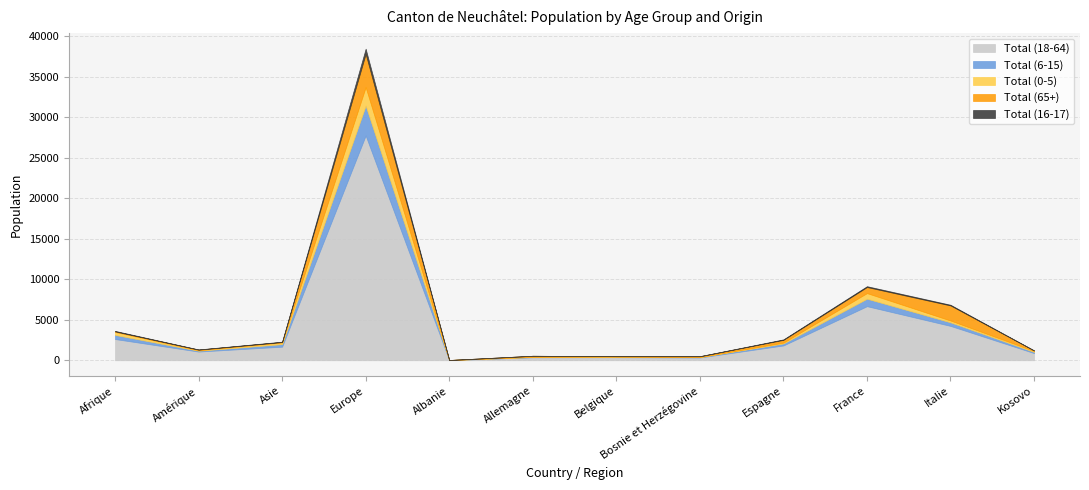

At which label is Total (65+) closest to 2050?

Italie